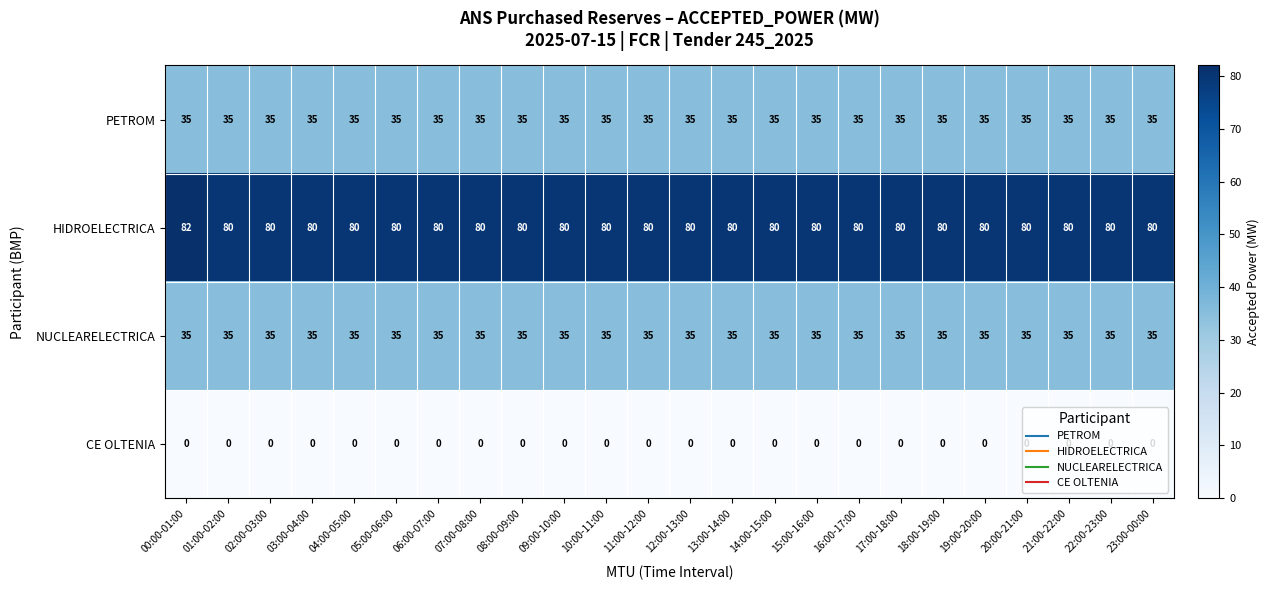

The value of NUCLEARELECTRICA at 06:00-07:00 is 53. True or false?

False